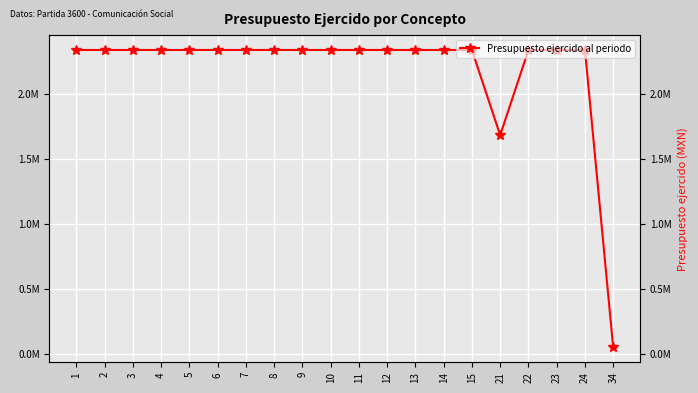

What is the smallest value displayed?

50000.0